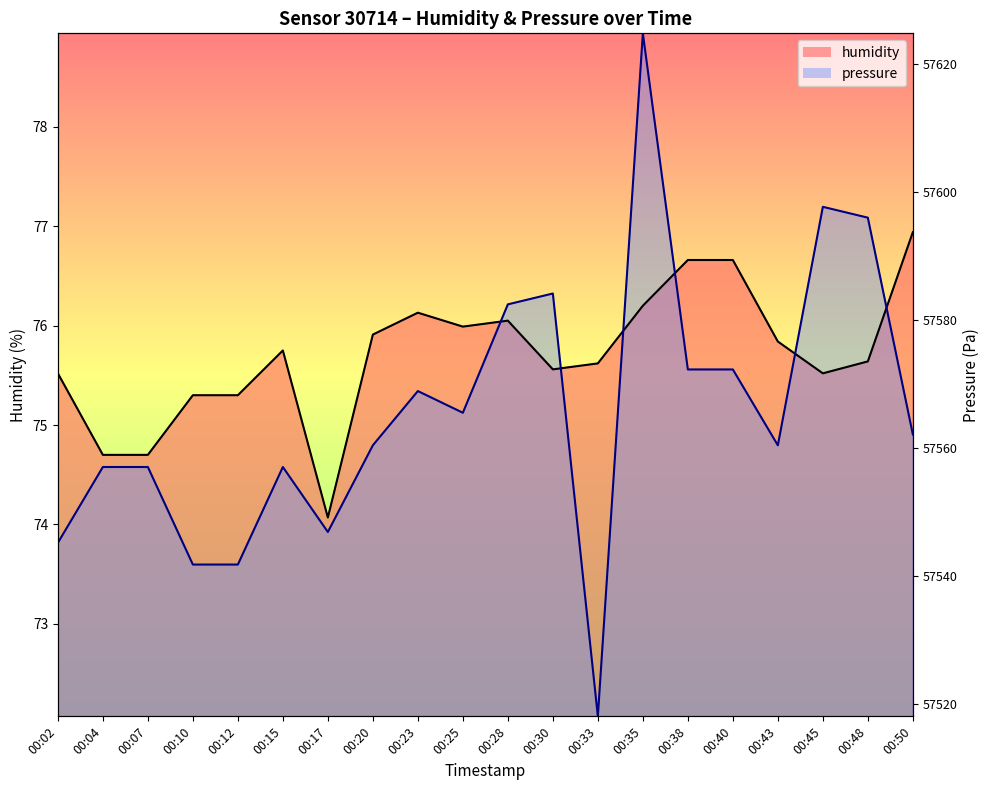

What is the difference between the highest and lowest values at 00:23?

0.8